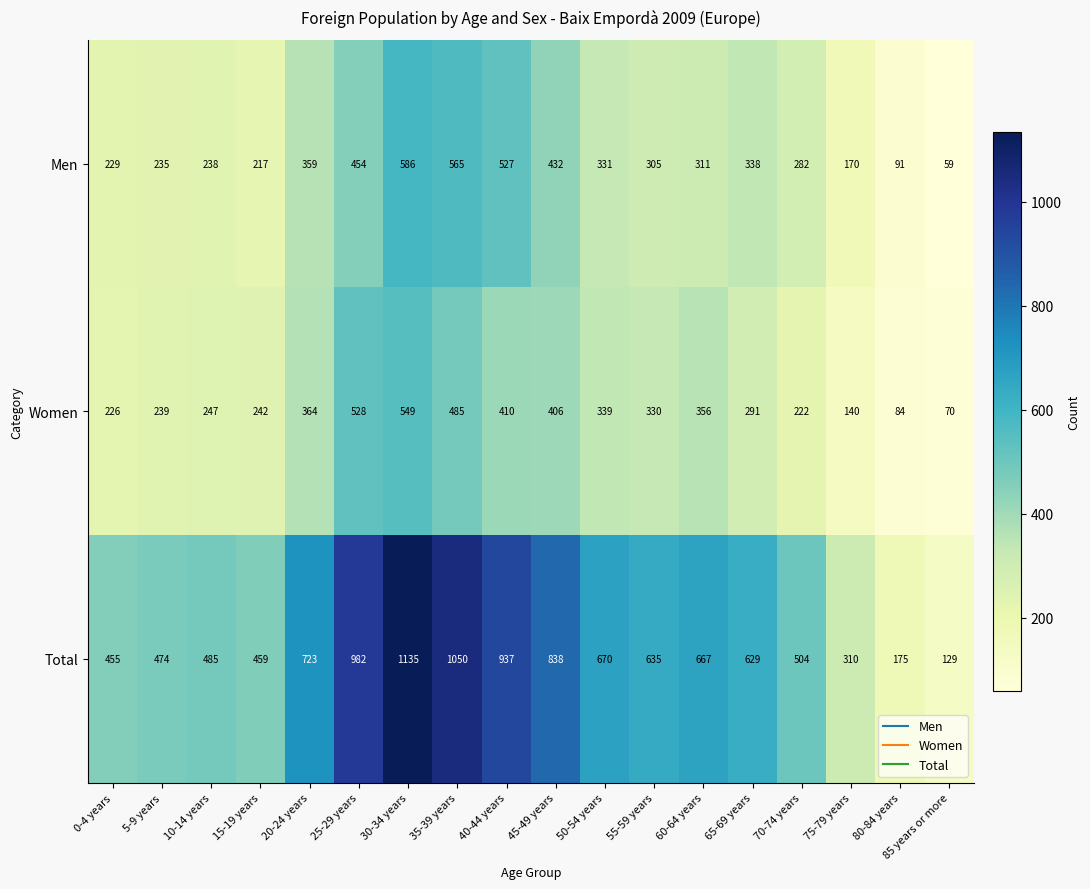

What is the difference between the highest and lowest values at 75-79 years?

170